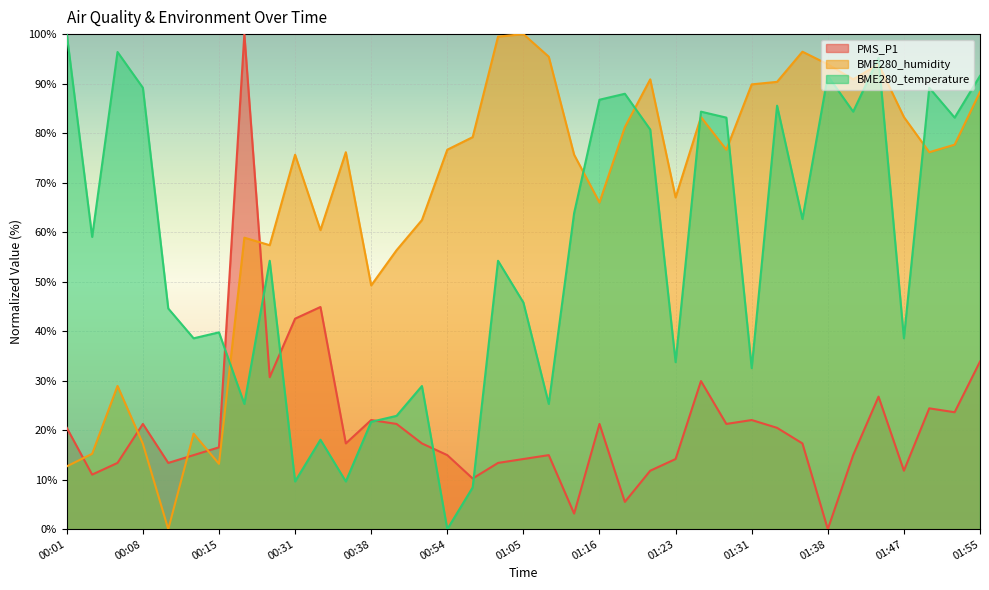

How many lines are shown in the chart?

3